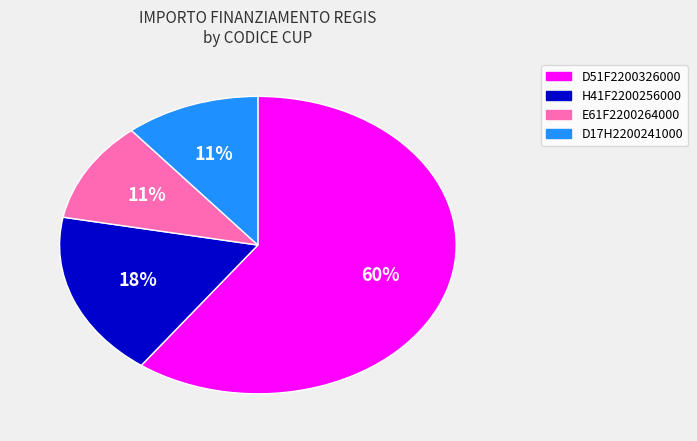

Does any single category account for the majority?

Yes